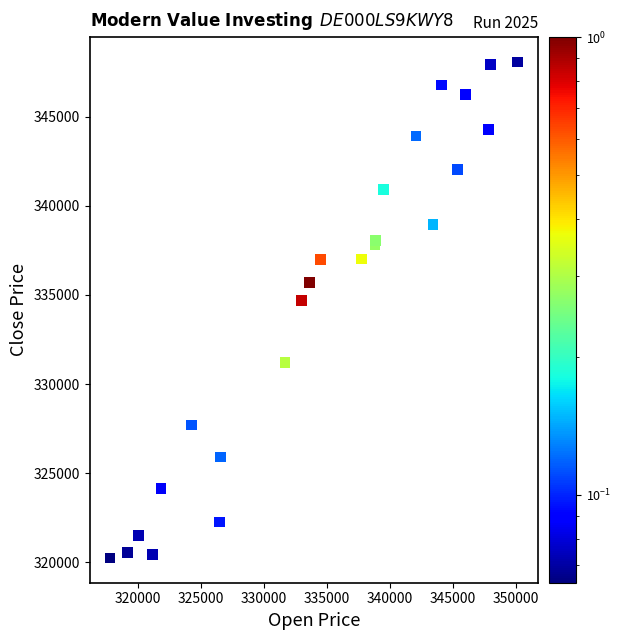

What Y value in the scatter plot is closest to 334155?

334695